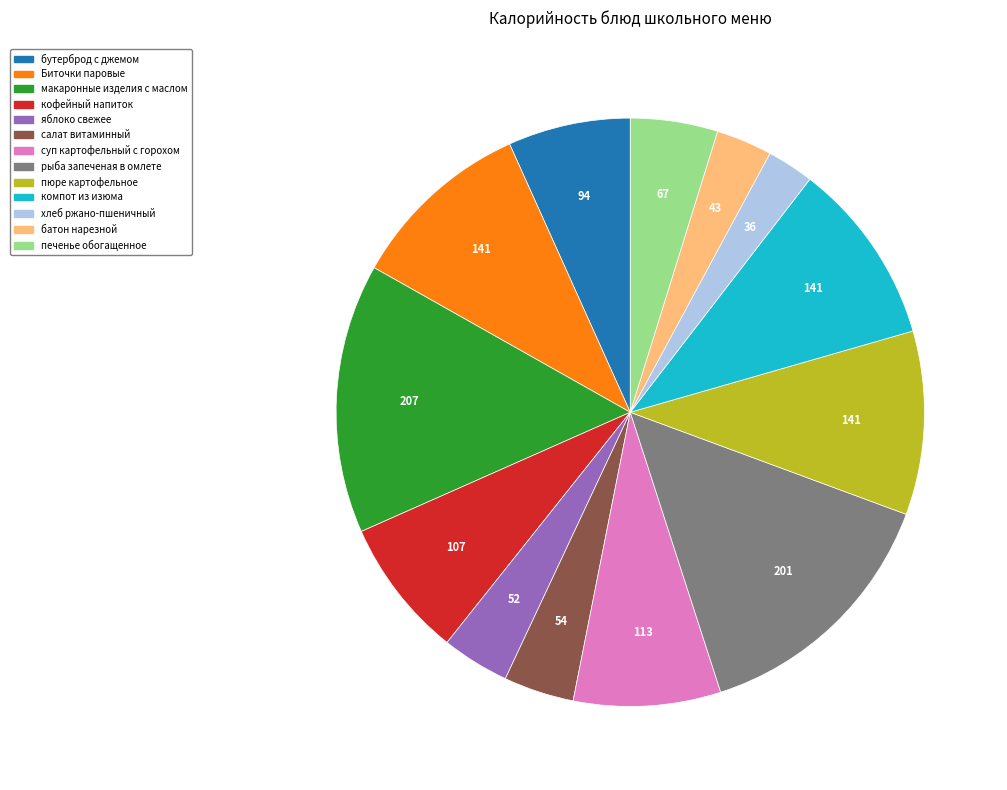

Combined, do компот из изюма and Биточки паровые account for over 50%?

No